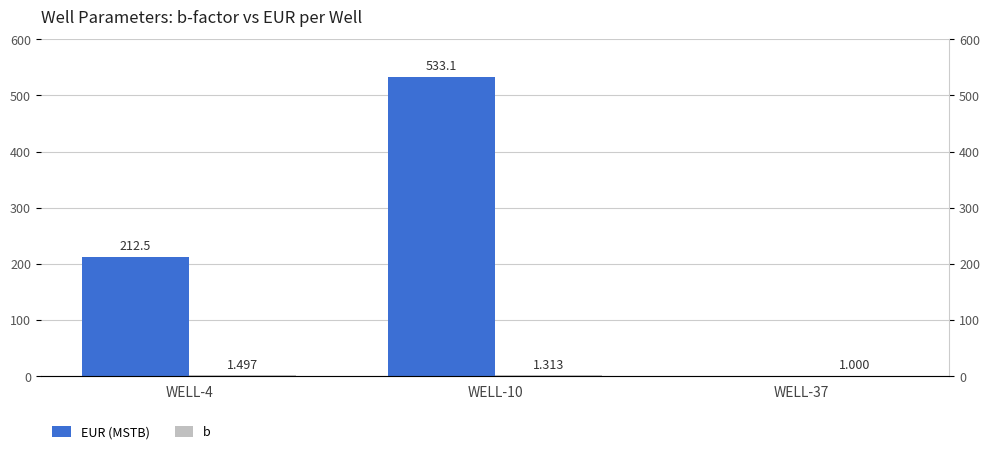

True or false: b has a value of 2.2 at WELL-10.

False